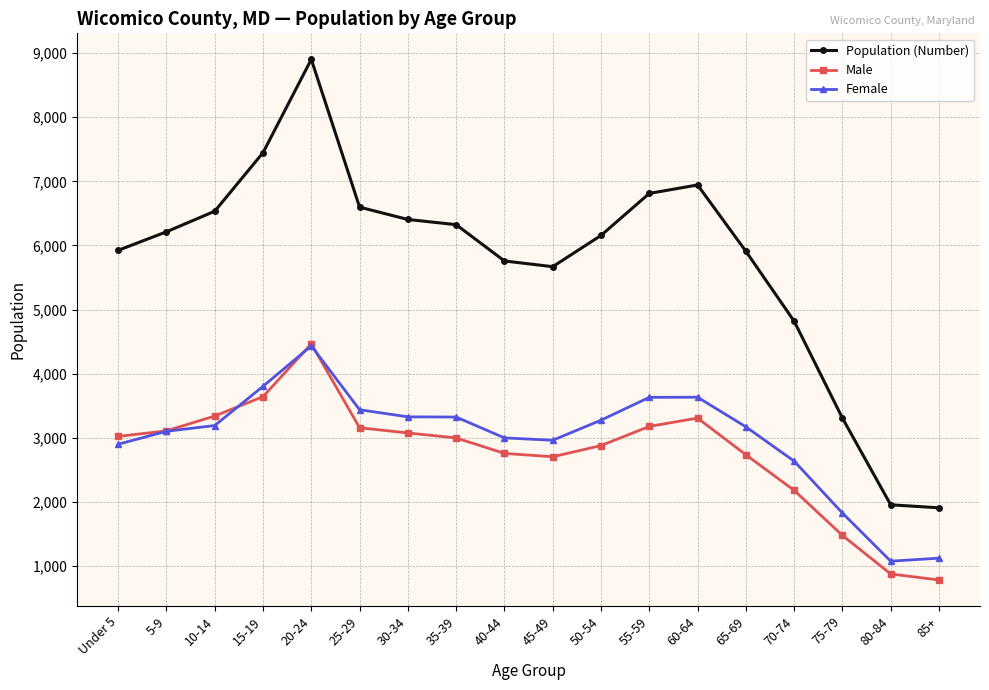

What is the difference between the highest and lowest values at 30-34?

3328